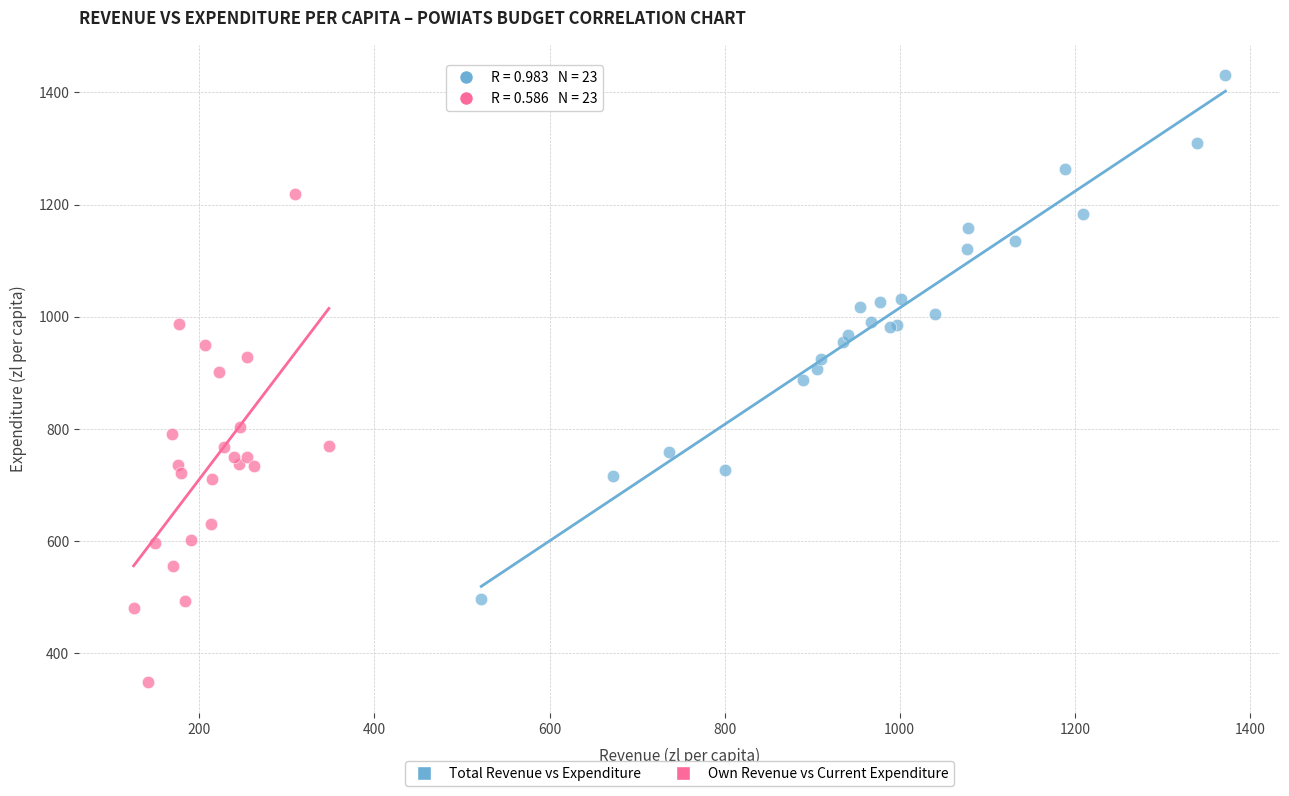

Which series has the widest spread of Y values?

Total Revenue vs Expenditure